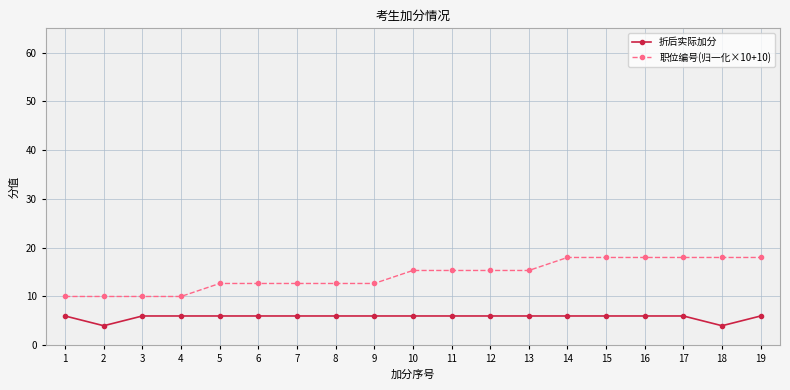

Which series has the widest spread of values?

职位编号(归一化×10+10)